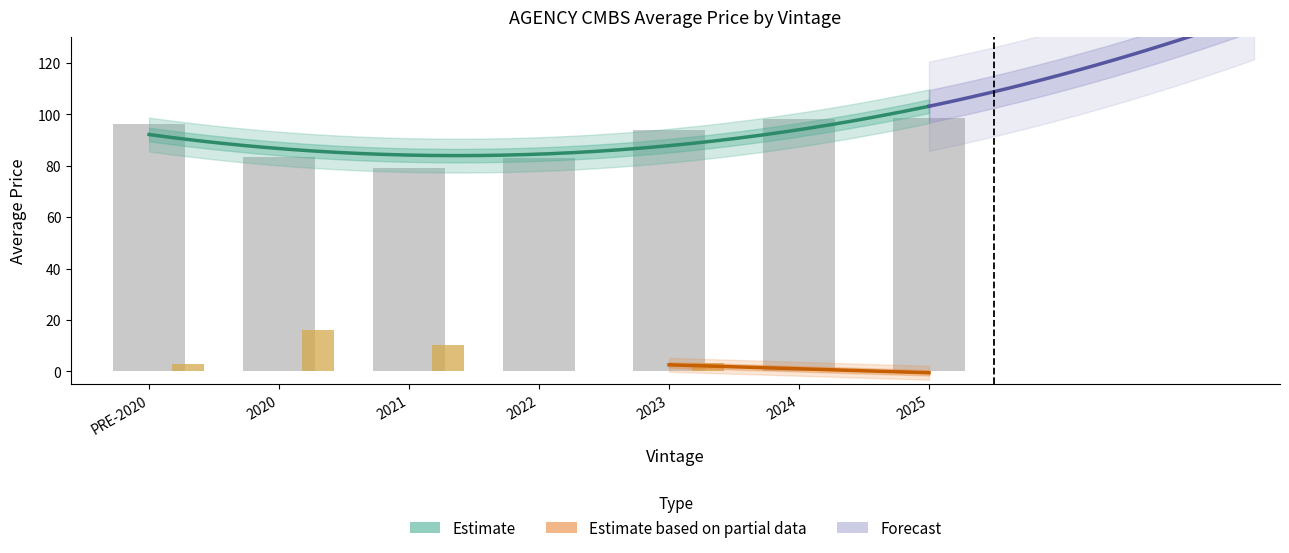

Reading left to right, what are all the values shown in this chart?

AGENCY CMBS (P&I) - Average Price: 96.3	83.3	79.2	82.9	94.1	98.2	98.5
AGENCY CMBS (IO/PO) - Average Price: 2.9	16.2	10.2	0.0	3.1	0.0	0.0